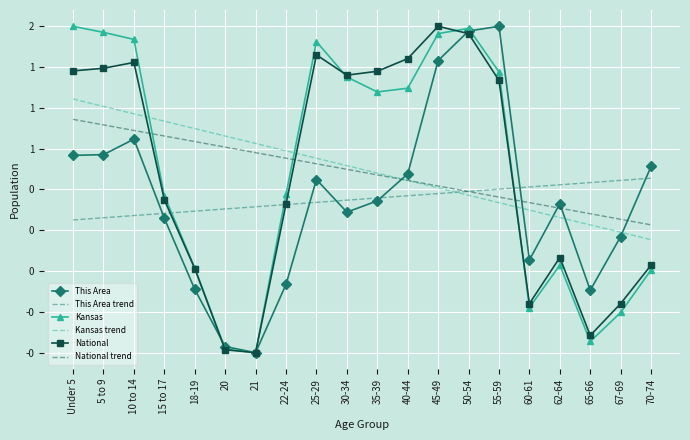

What are all the series names shown in the legend?

This Area, This Area trend, Kansas, Kansas trend, National, National trend